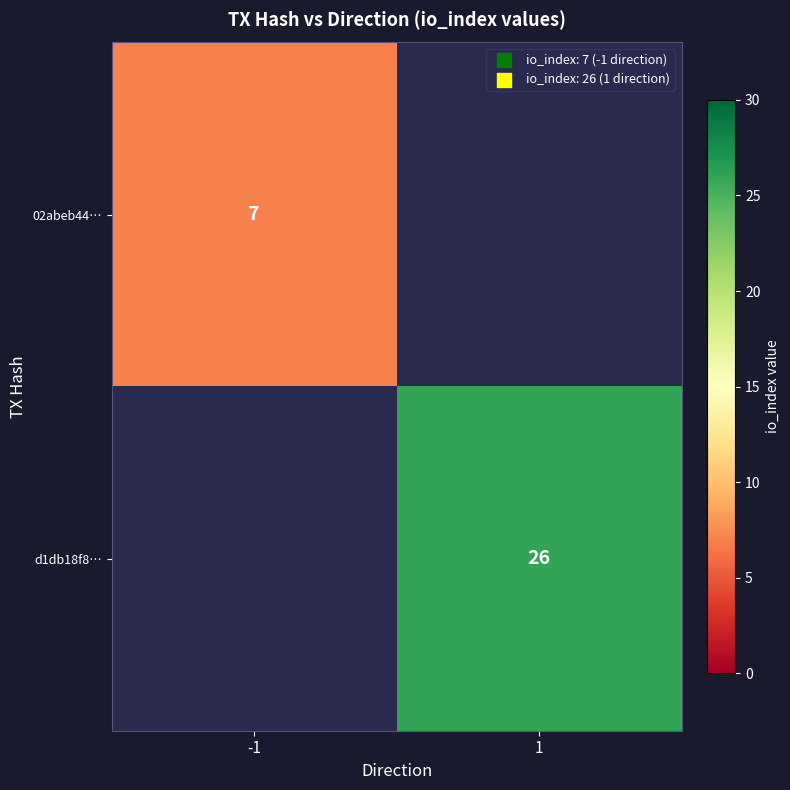

The d1db18f8… series shows 26 at 1. True or false?

True